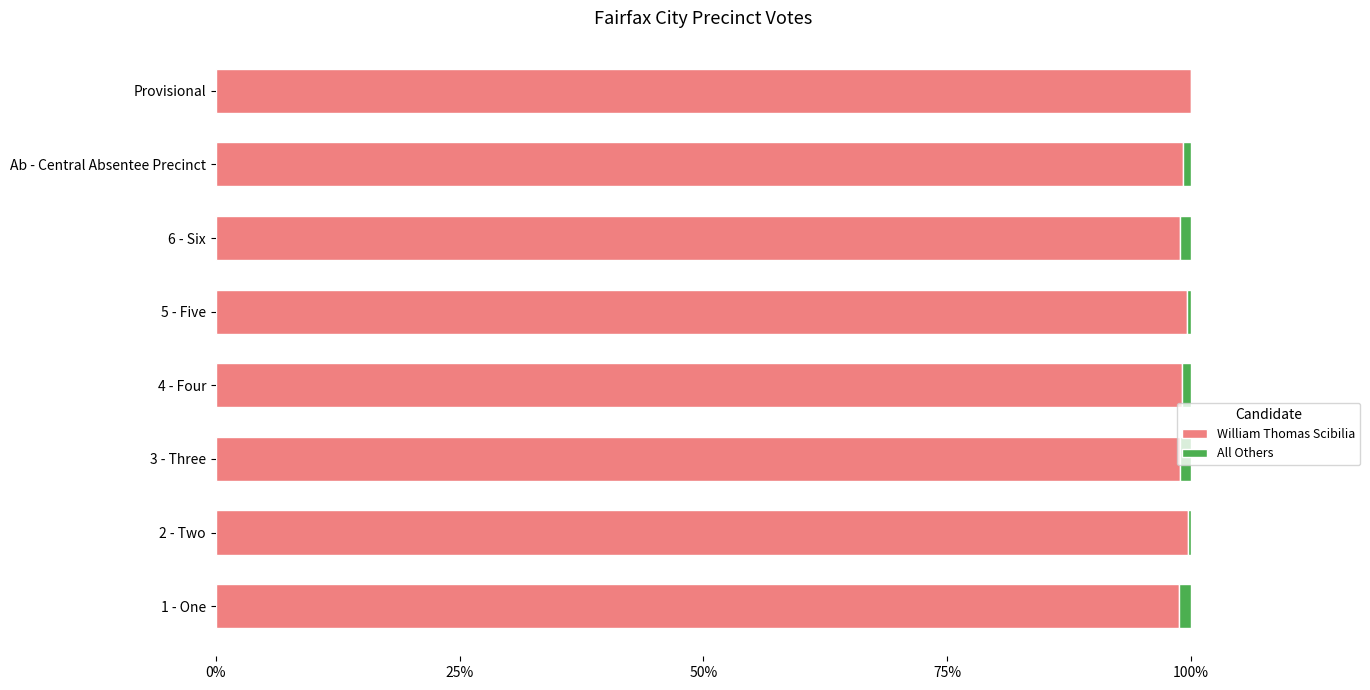

What are all the series names shown in the legend?

William Thomas Scibilia, All Others